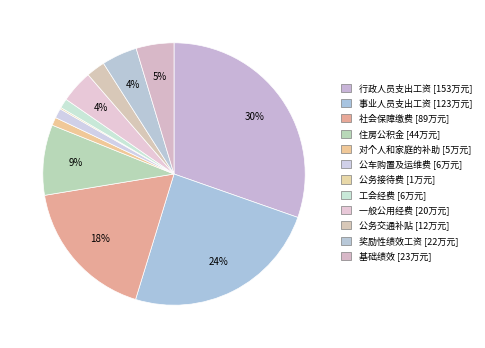

What is the largest slice in the pie chart?

行政人员支出工资